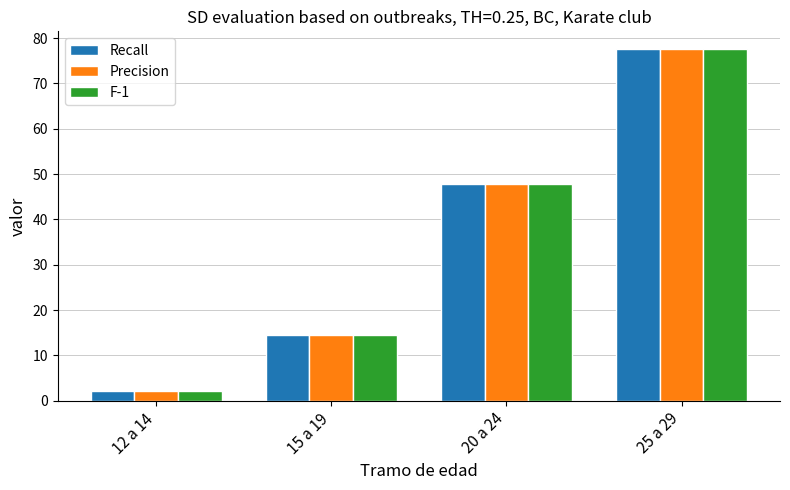

How many groups of bars are there?

4